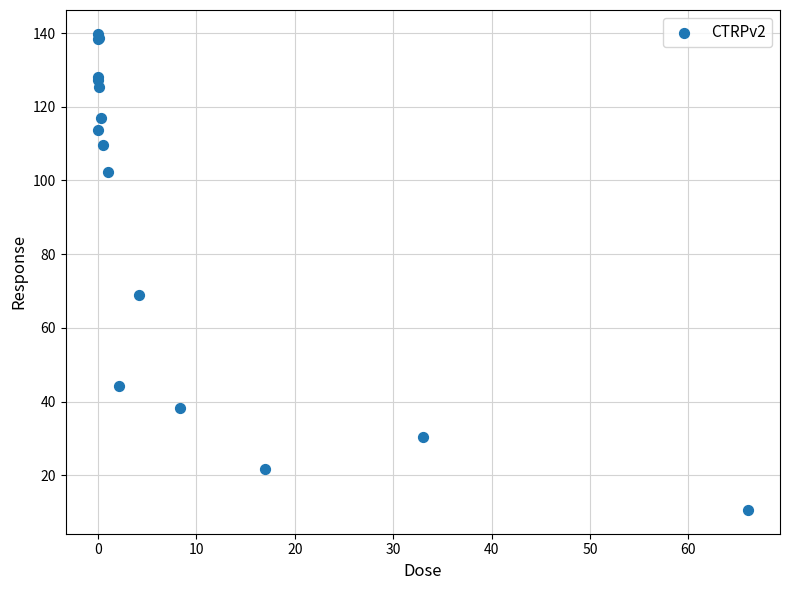

What Y value in the scatter plot is closest to 75?

69.0